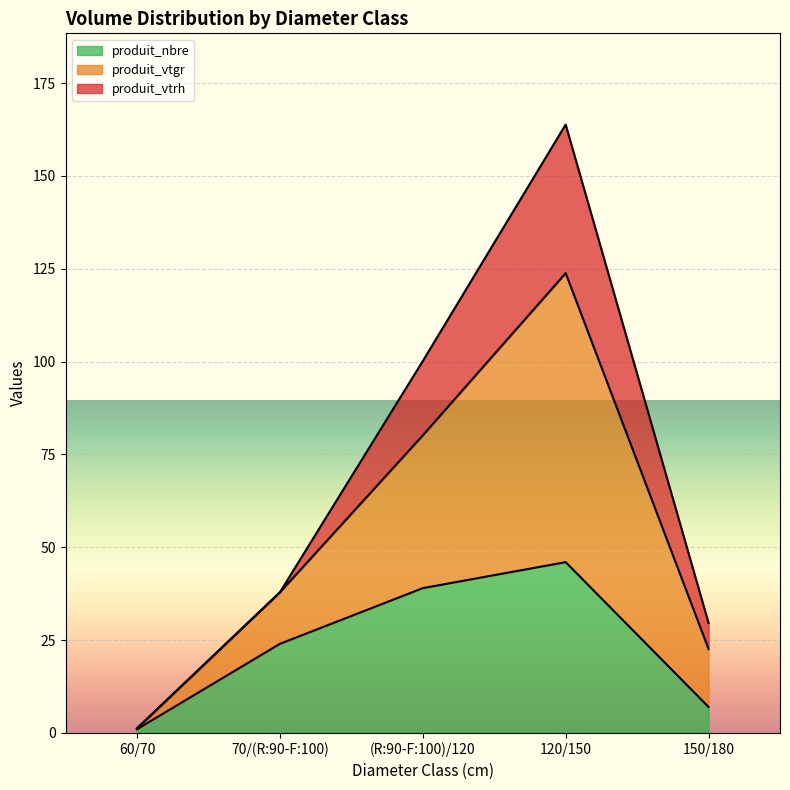

Count the produit_nbre values in the range 7 to 39.

3